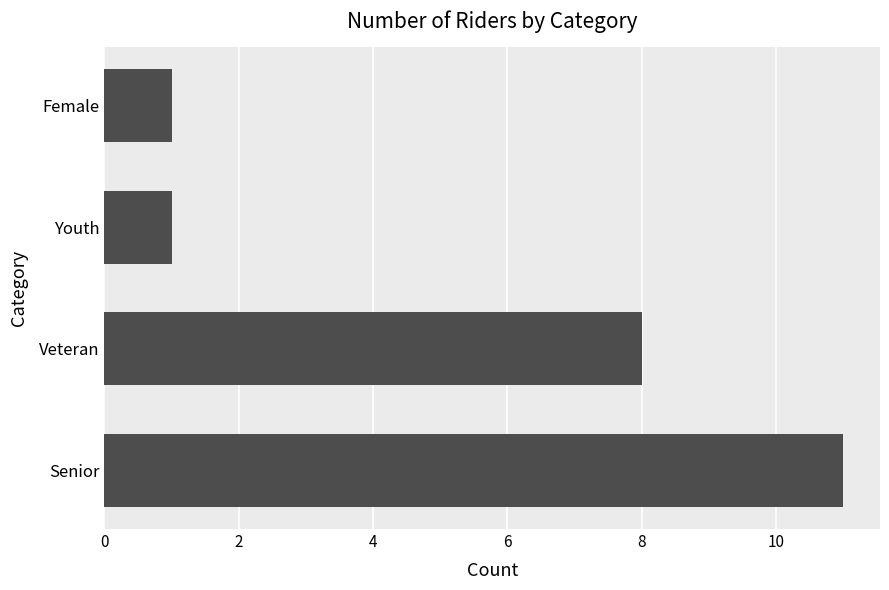

At which category does the chart reach its peak across all series?

Senior